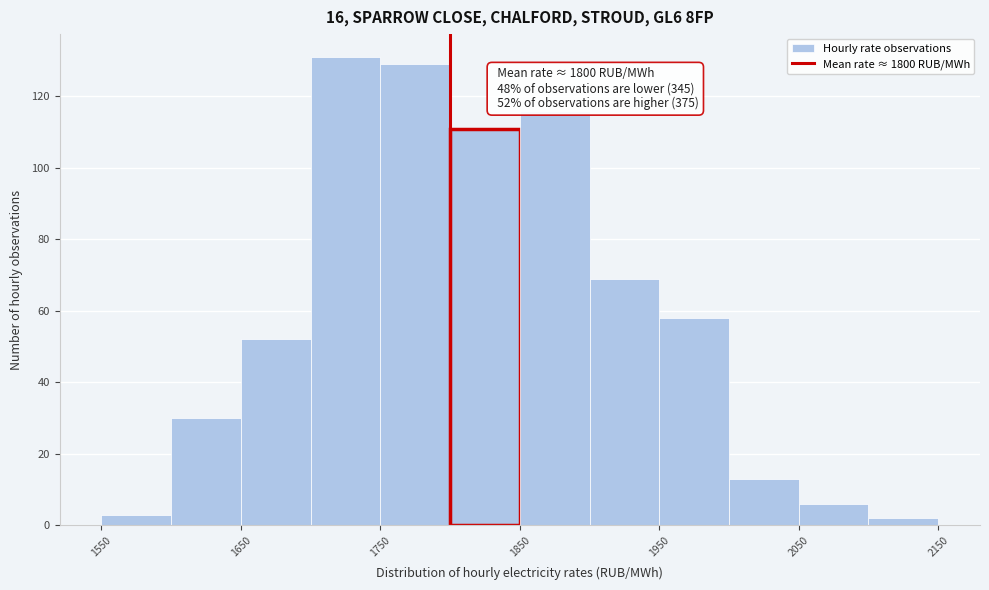

Which range on the x-axis has the tallest bar?

1700 to 1750